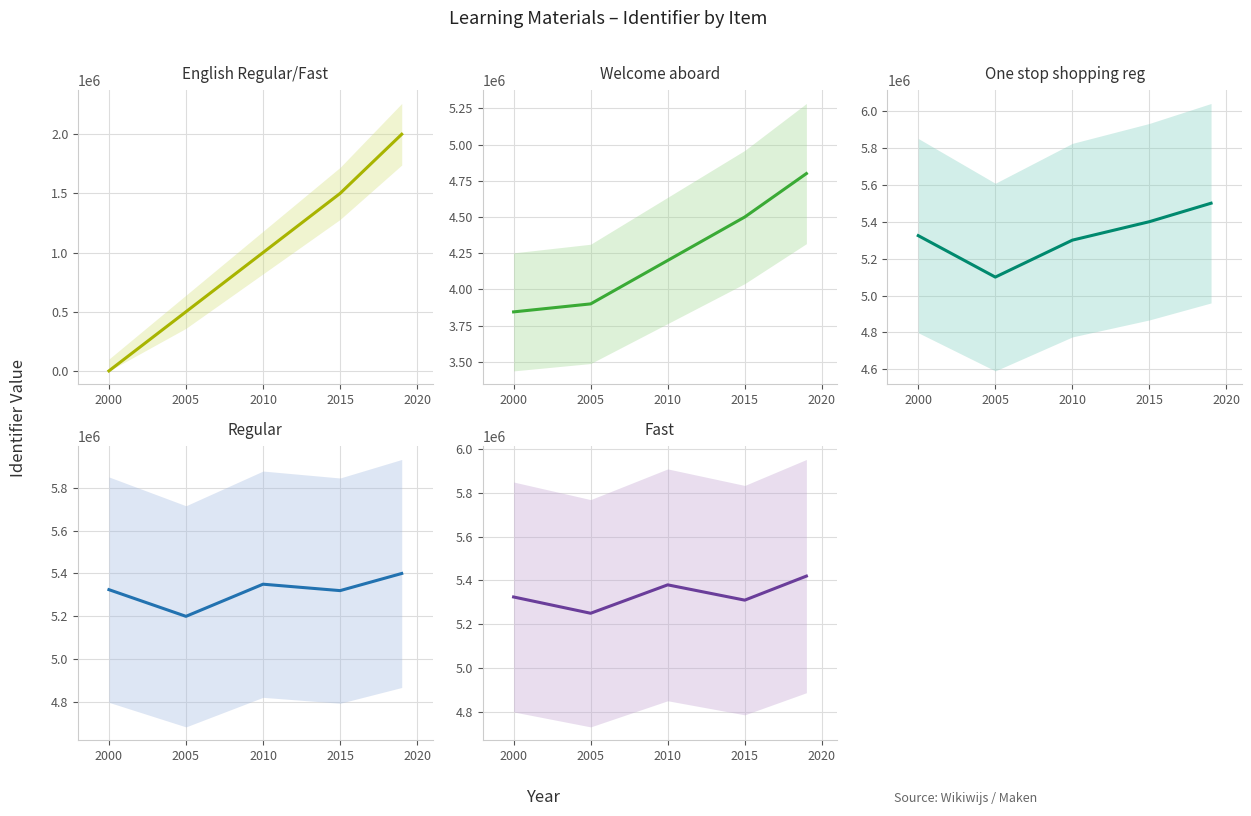

What is the sum of the Regular values at 2015 and 2010?

10720000